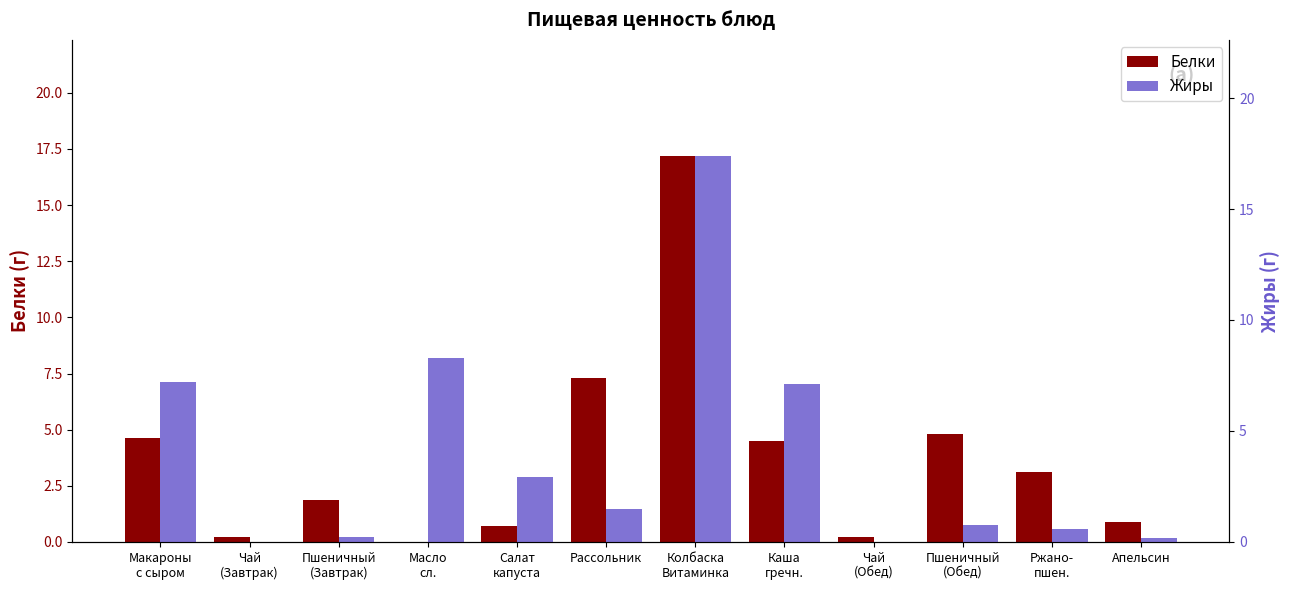

Which series has the largest range (max minus min)?

Жиры